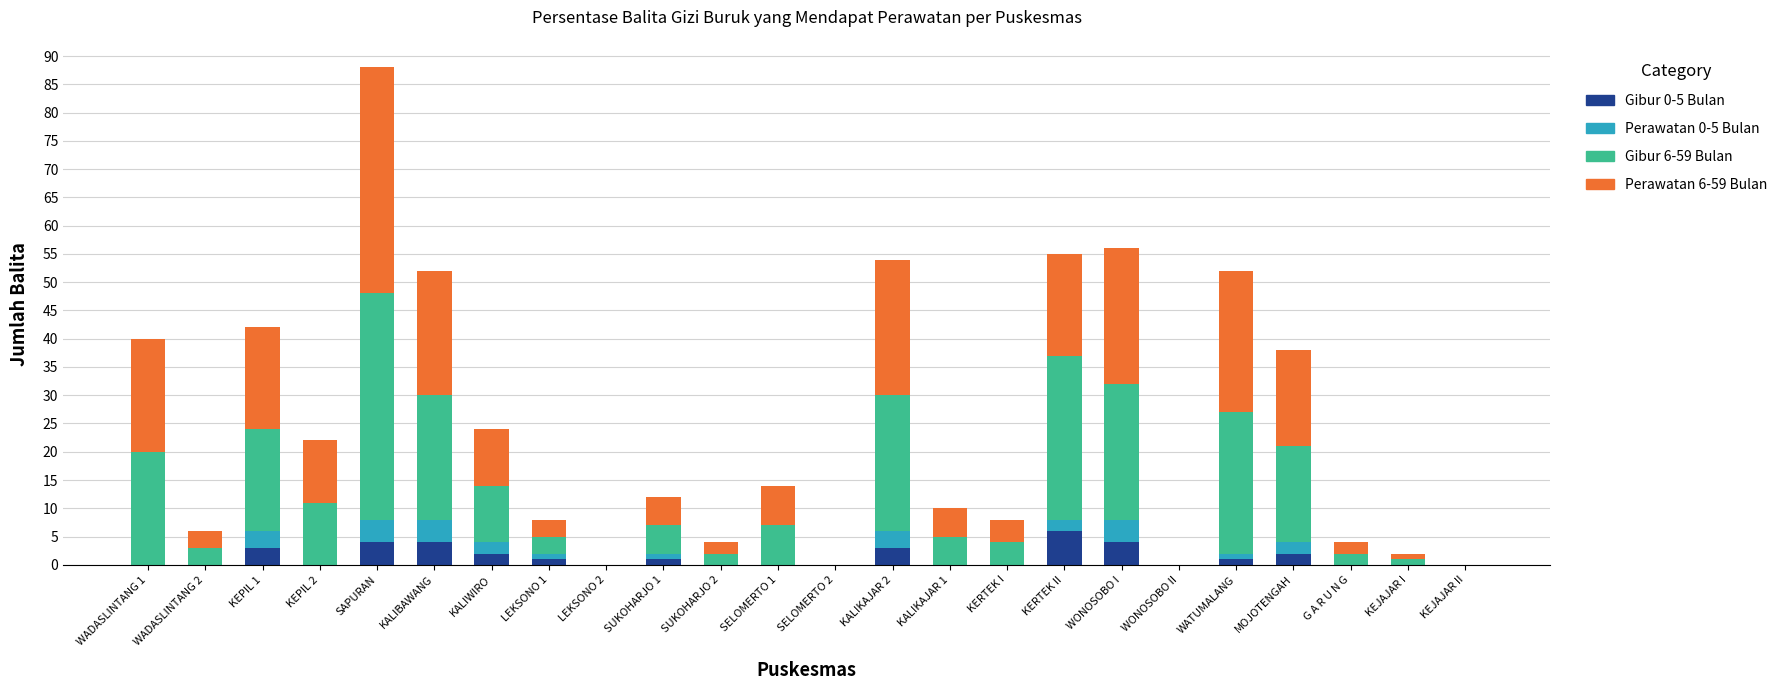

What is the total value across all series at KERTEK I?

8